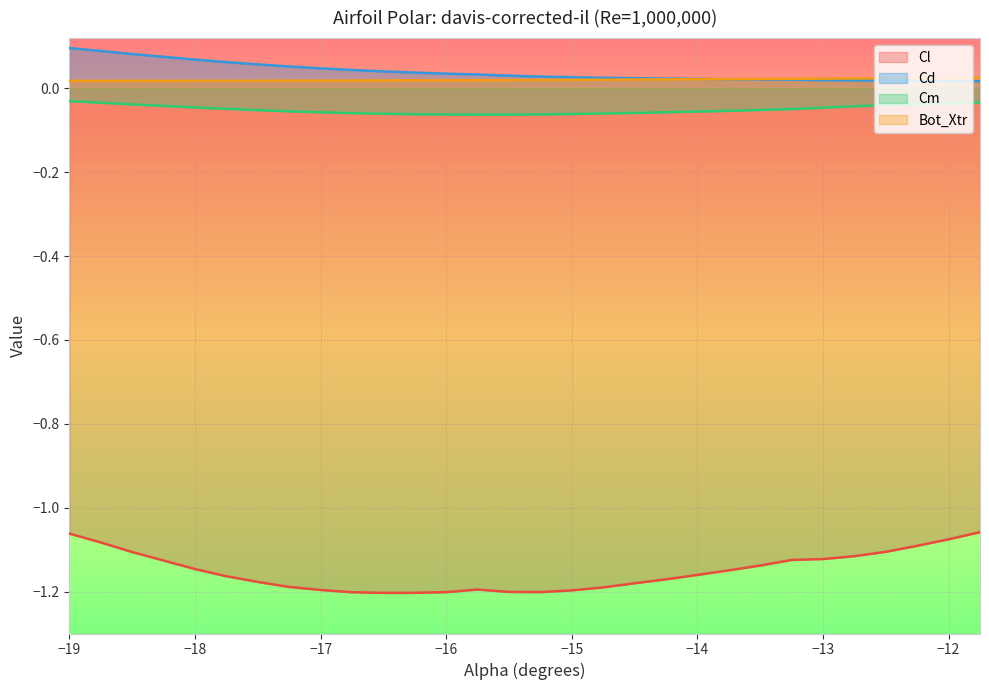

What is the lowest value of the Cm series?

-0.1